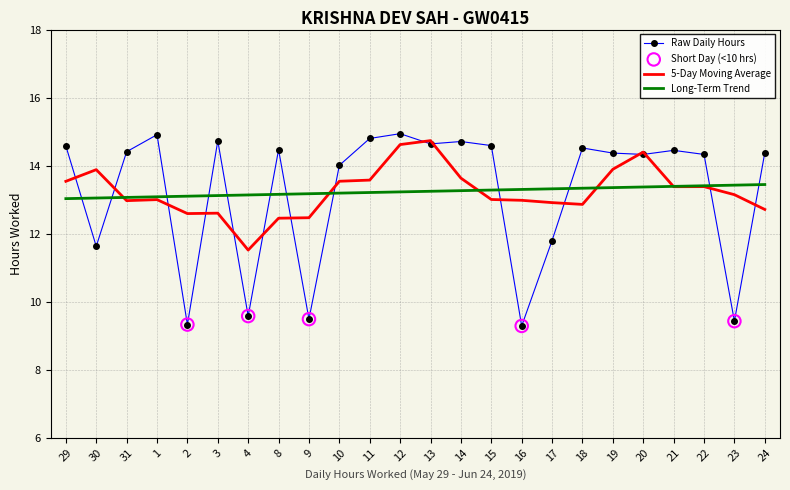

What is the difference between the highest and lowest values at 8?

2.0